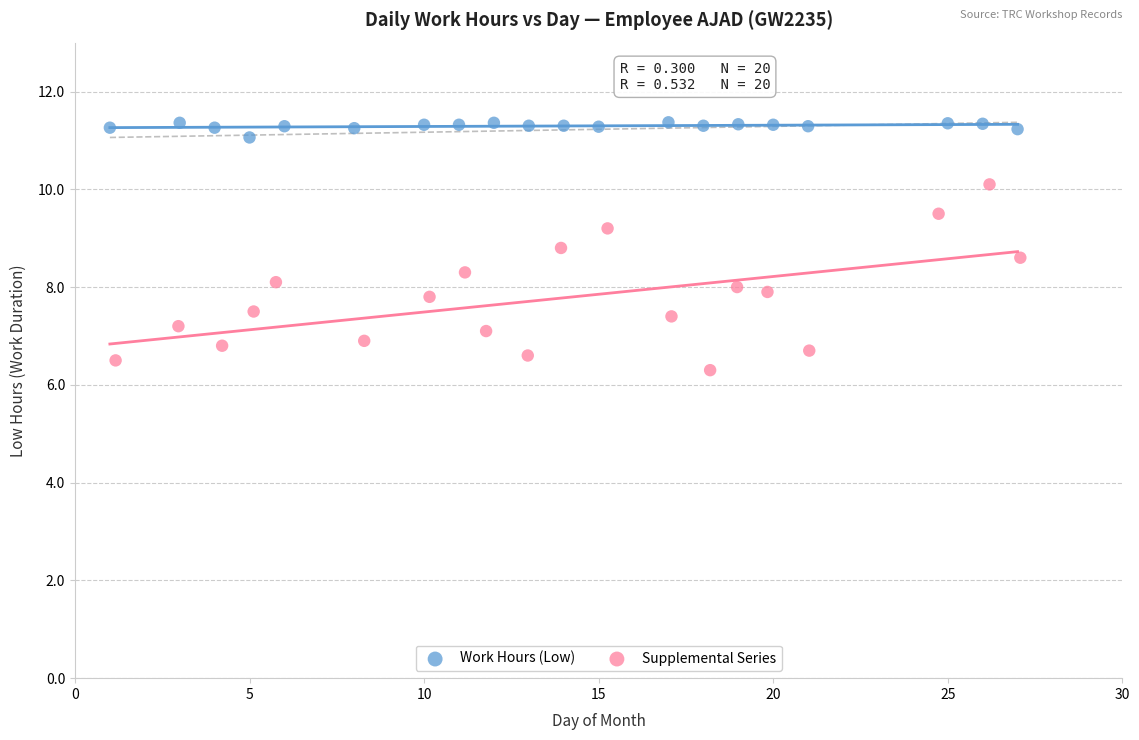

Which series contains the lowest Y value?

Supplemental Series